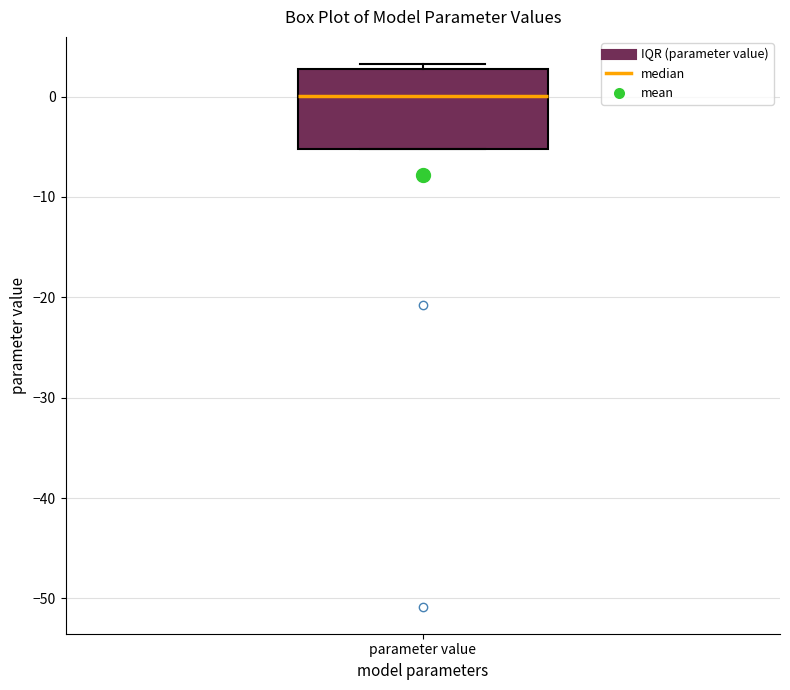

Read this box plot against the y-axis: the position of the median line, the range covered by the box, and the ends of both whiskers. The values are not printed on the chart, so give them approximately, as read against the axis.

median 0, box -5 to 3, whiskers -5 to 3 (just above the box's upper edge)